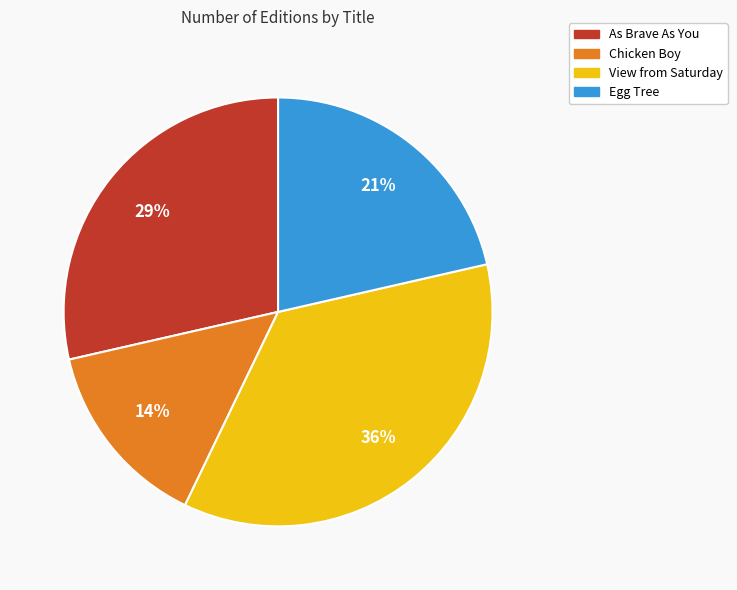

How many slices are in this pie chart?

4